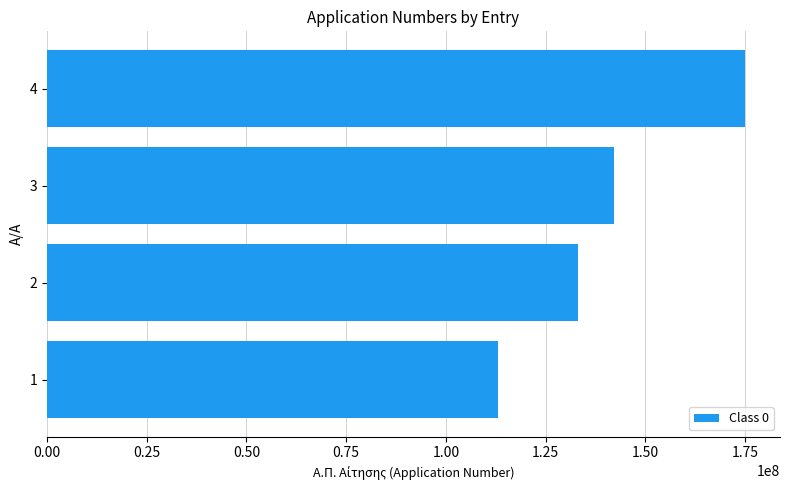

What is the change in value from 2 to 3?

+8821010.0